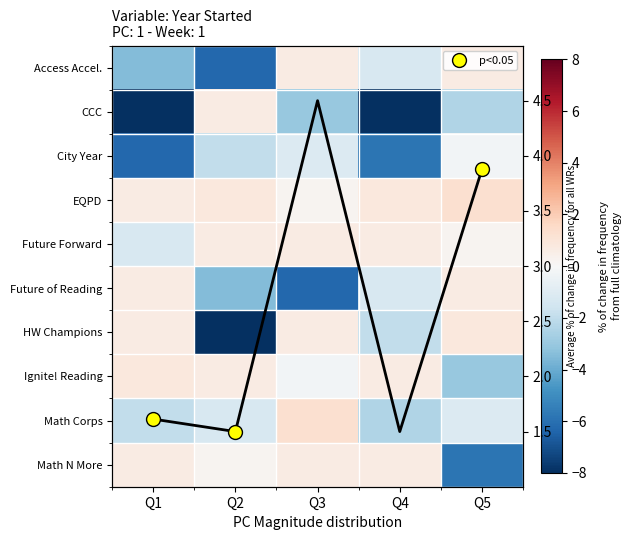

Which category has the highest value in the Ignite! Reading series?

Q1